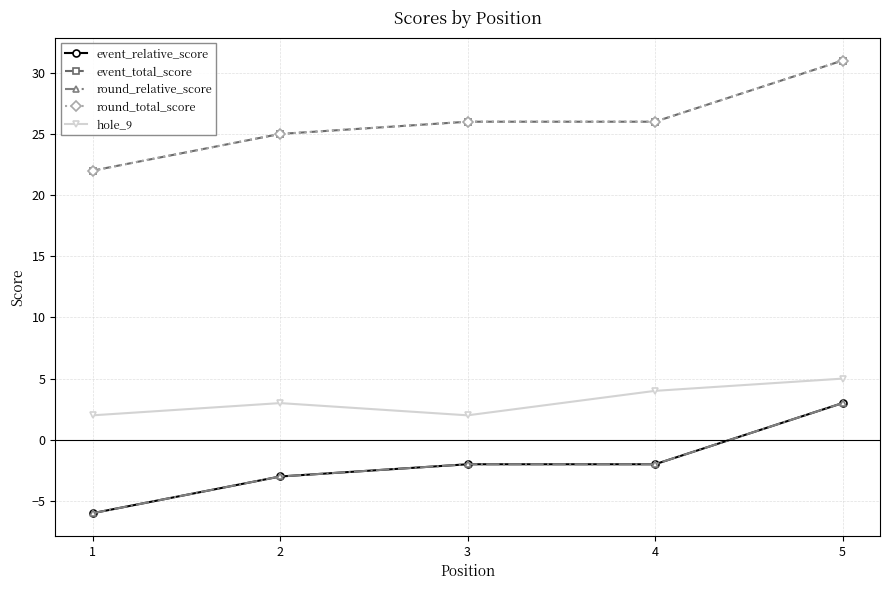

What is the difference between the highest and lowest values at 5?

28